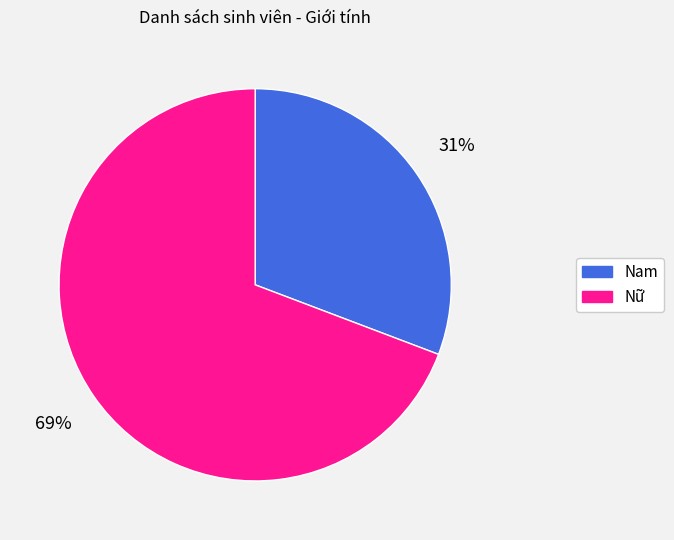

To the nearest percent, what is the difference between the Nam and Nữ slice percentages?

38%